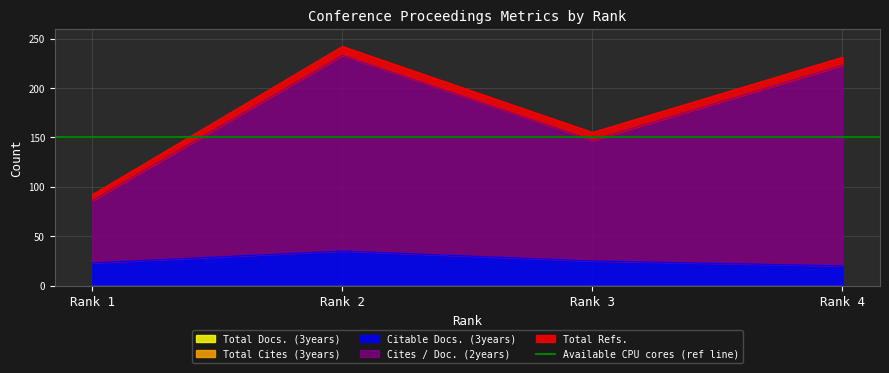

What is the value of the Cites / Doc. (2years) point at the 1st from the left?

63